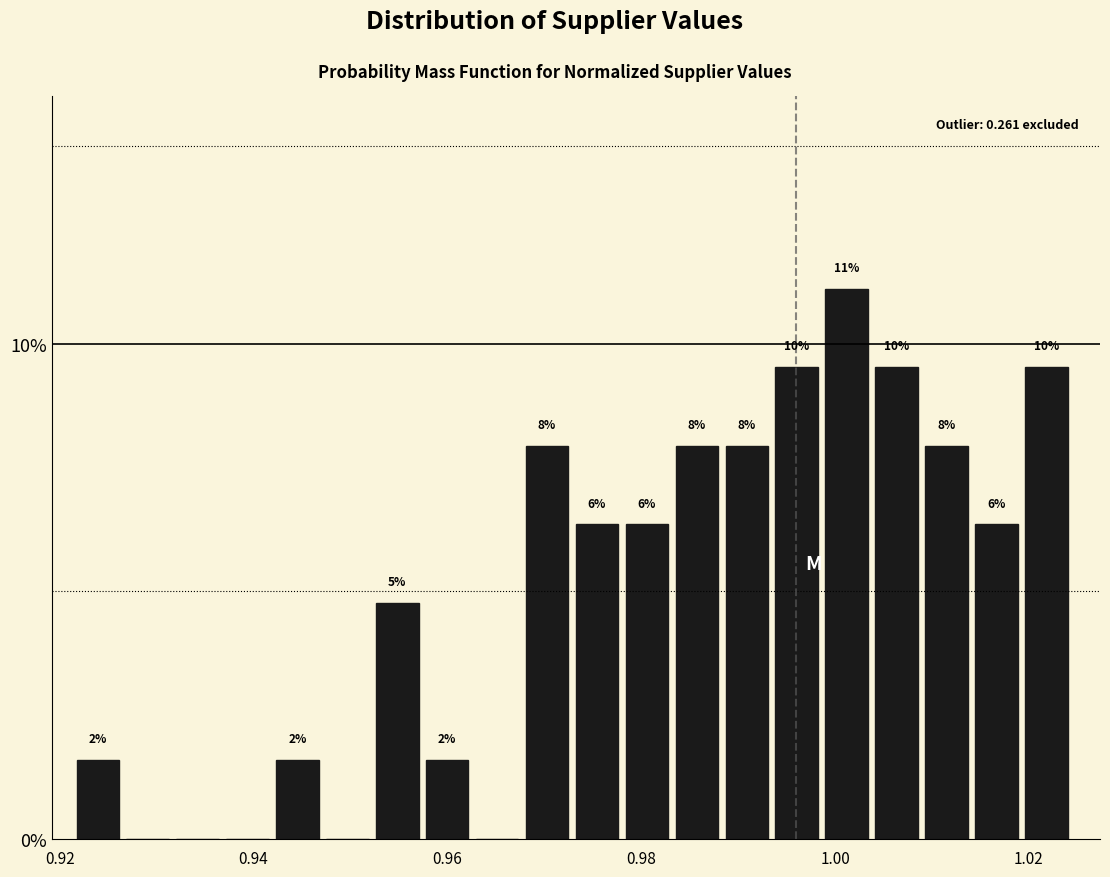

Around what value on the x-axis is the tallest bar? Give the approximate position of its centre, as read against the axis.

1.002